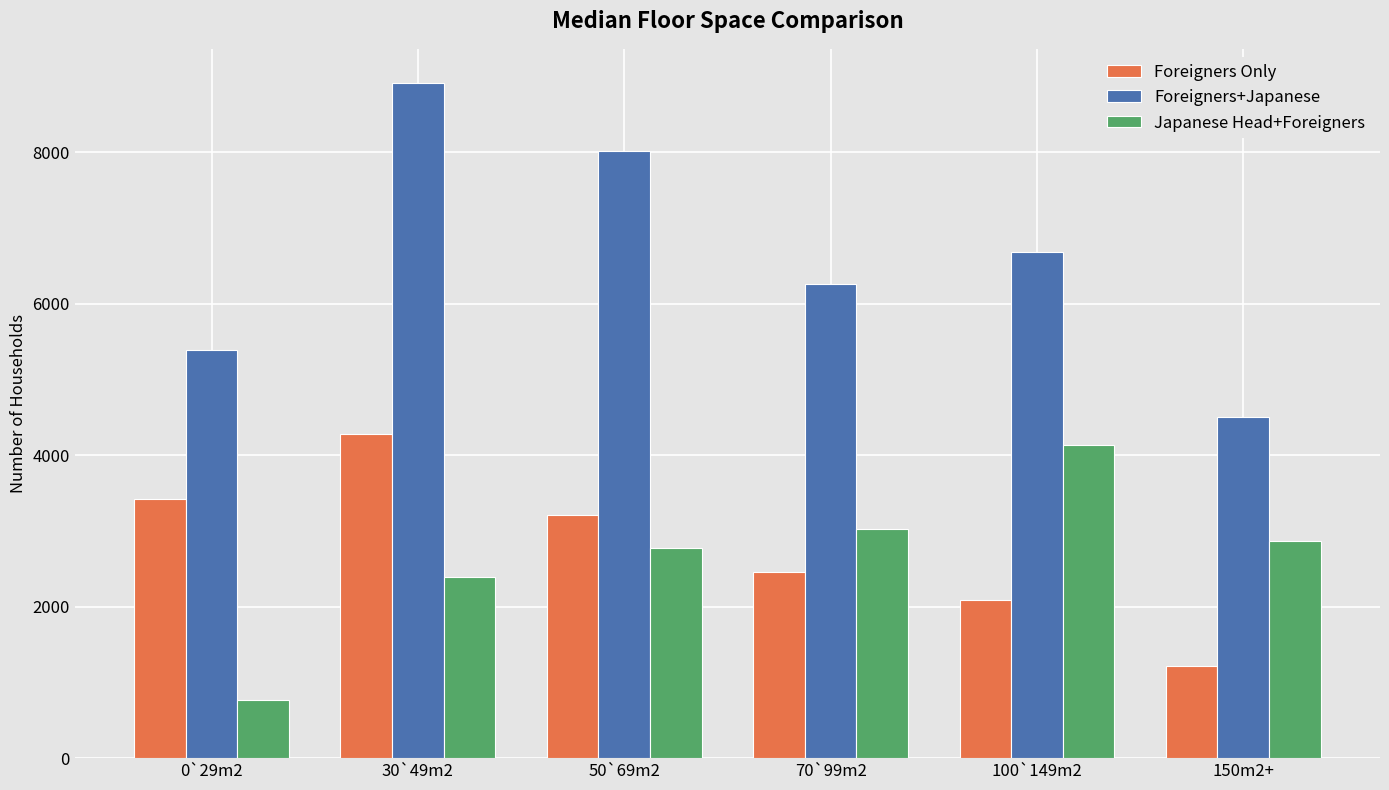

Which category has the highest value in the Japanese Head+Foreigners series?

100`149m2